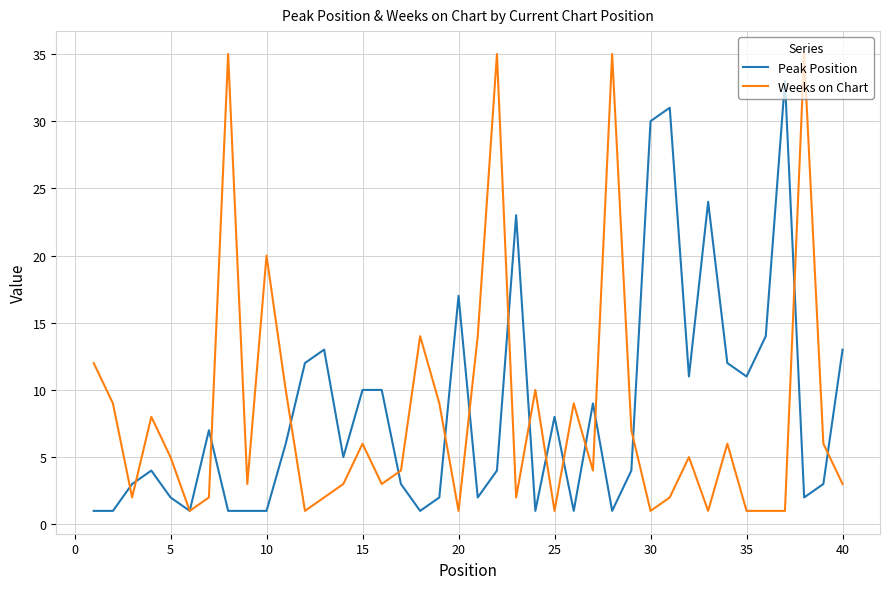

What are all the series names shown in the legend?

Peak Position, Weeks on Chart